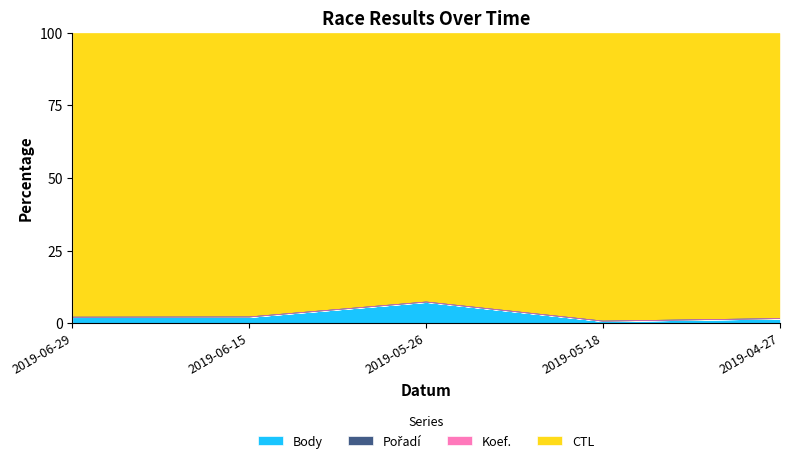

The value of Koef. at 2019-05-18 is 0.3. True or false?

False